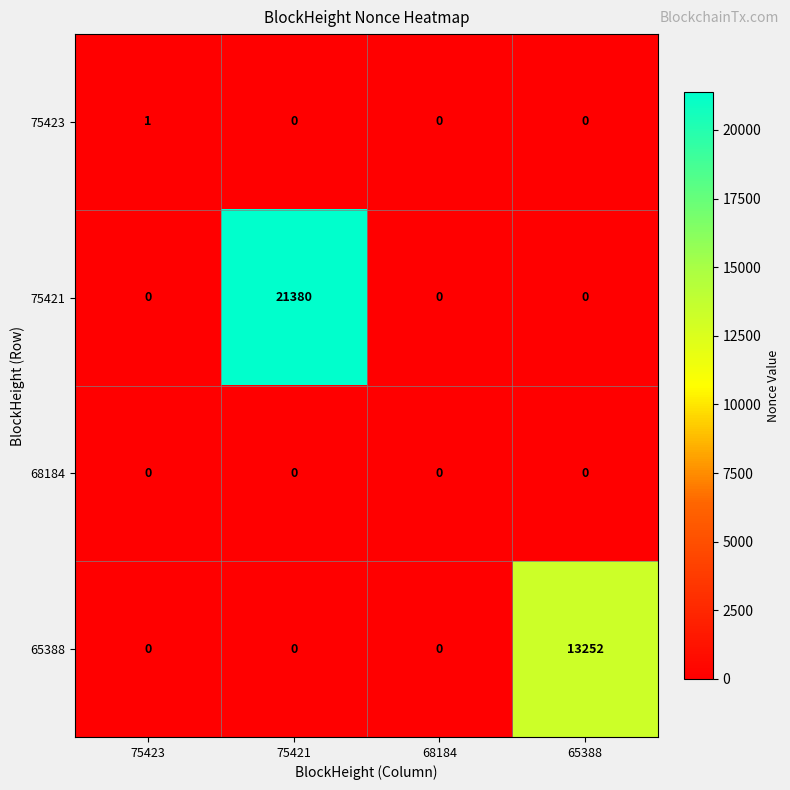

At how many categories does at least one series exceed 1573?

2